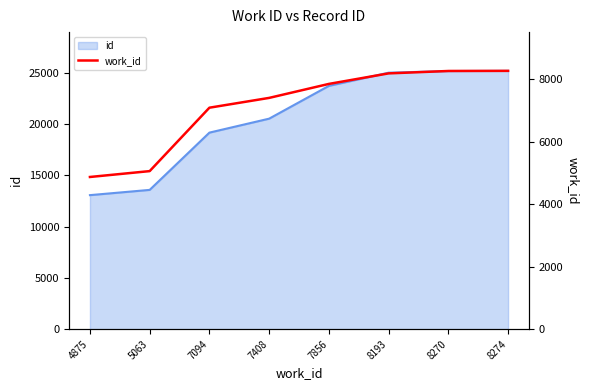

What is the ratio of the value at 5063 to the value at 8270?

0.6